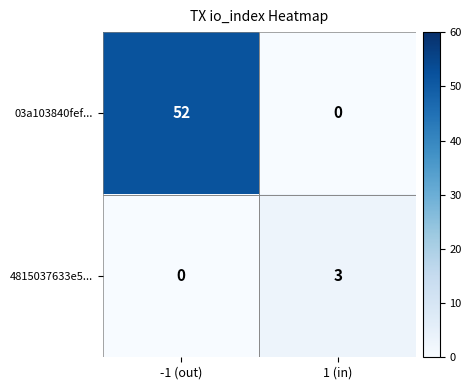

What is the sum of the 03a103840fef... values at 1 (in) and -1 (out)?

52